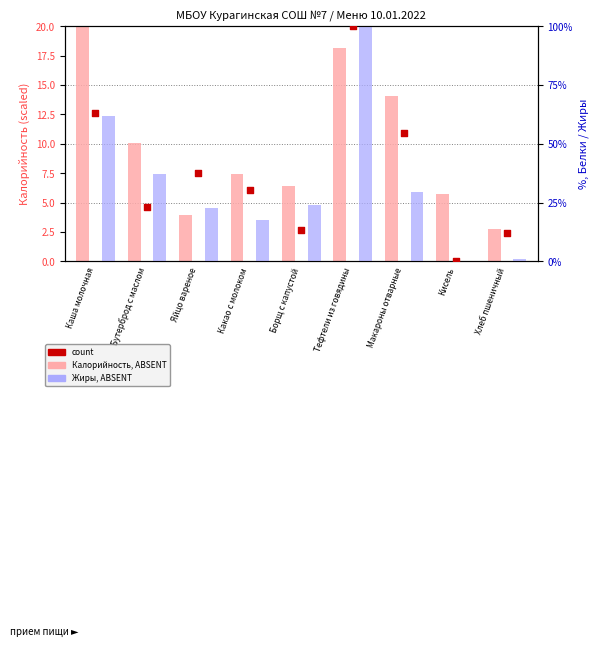

At which category is the sum across all series the highest?

Тефтели из говядины